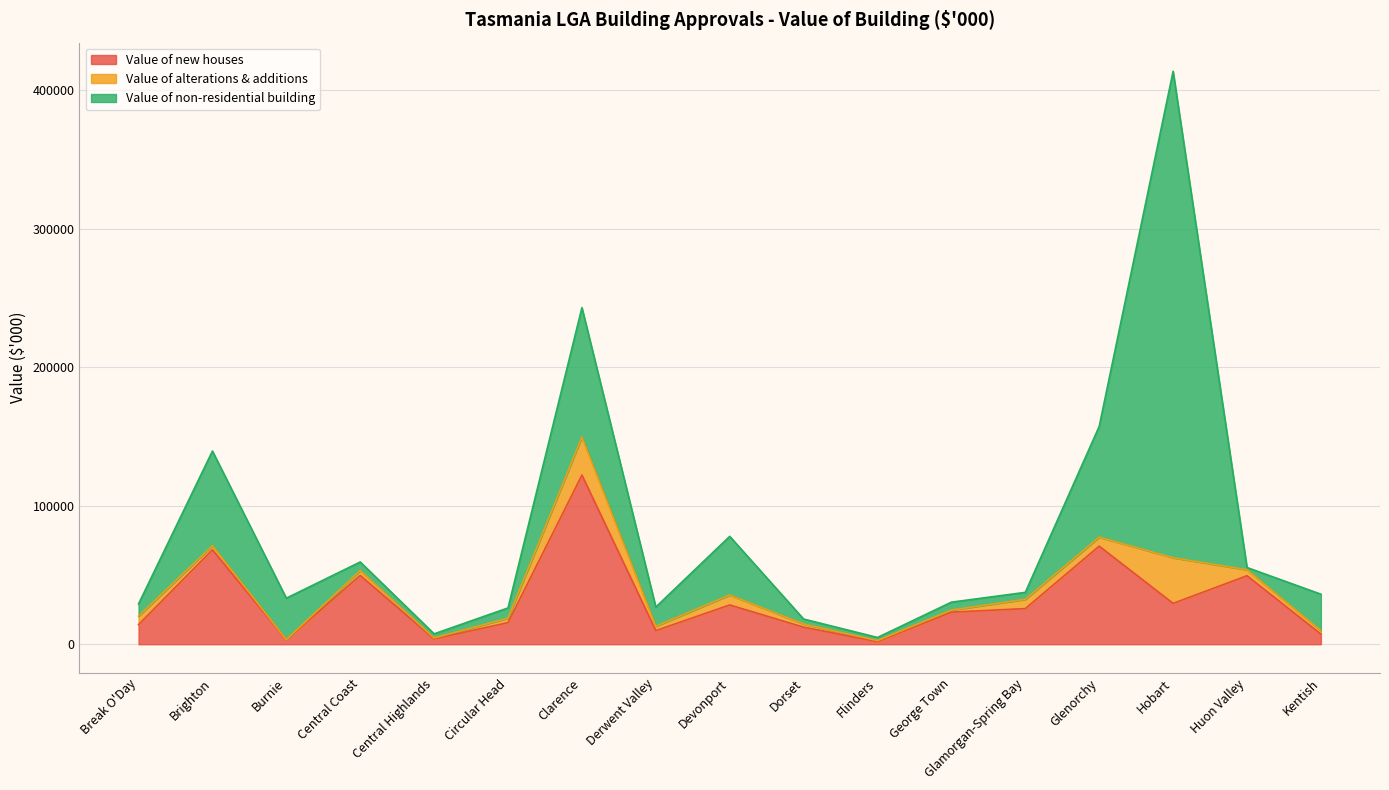

Which category has the highest value in the Value of alterations & additions series?

Hobart